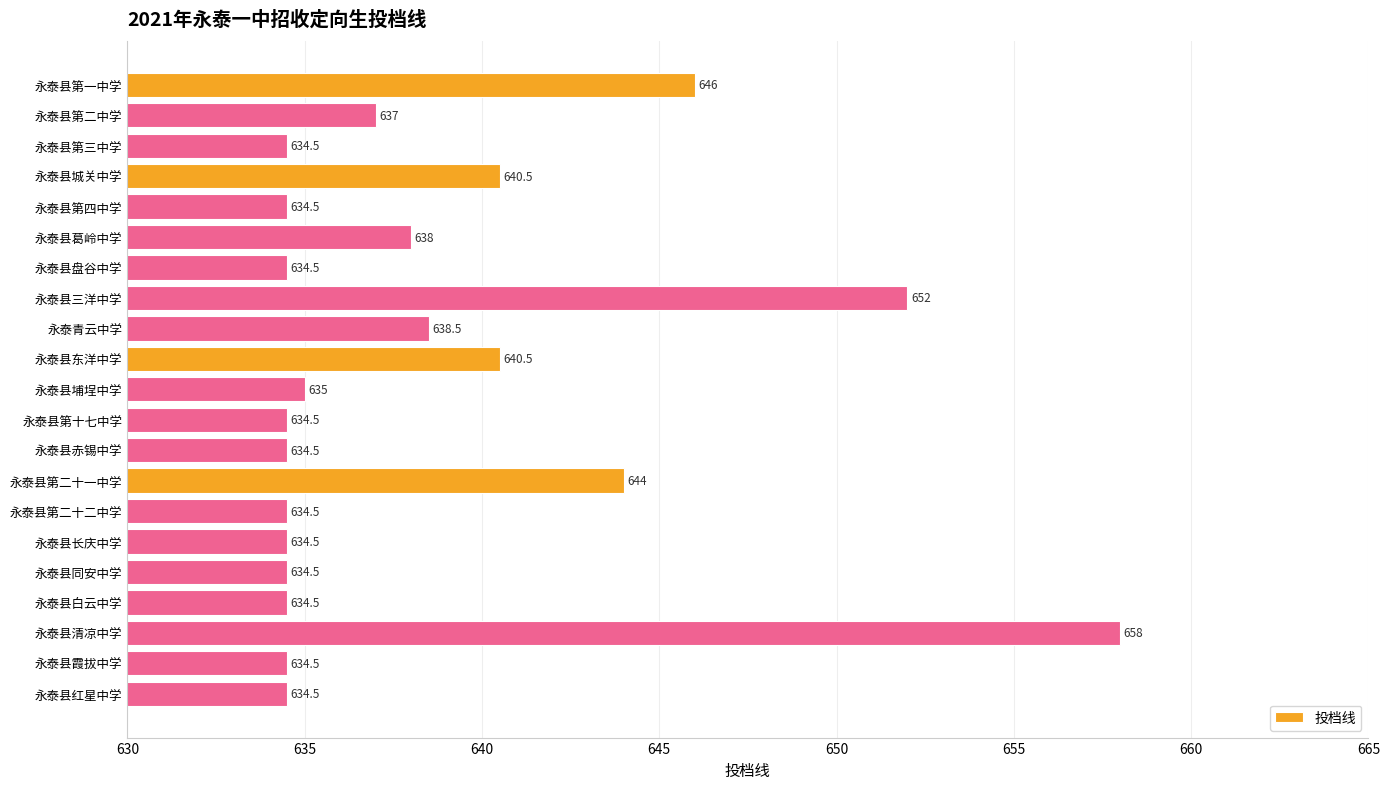

What is the maximum value shown in the chart?

658.0